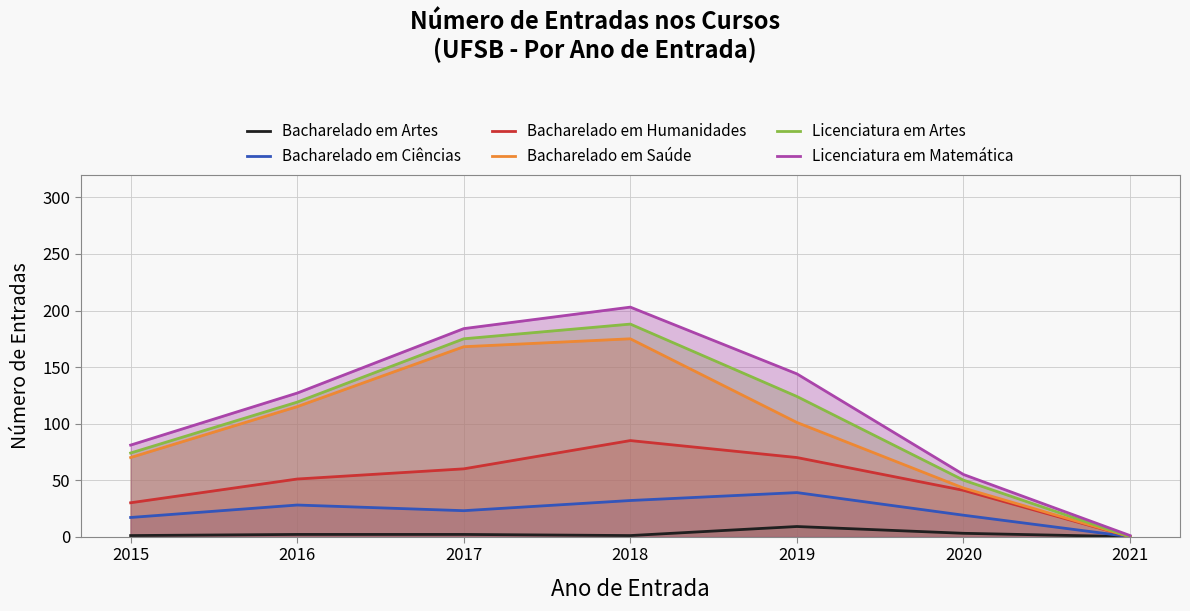

At how many categories does at least one series exceed 101?

4